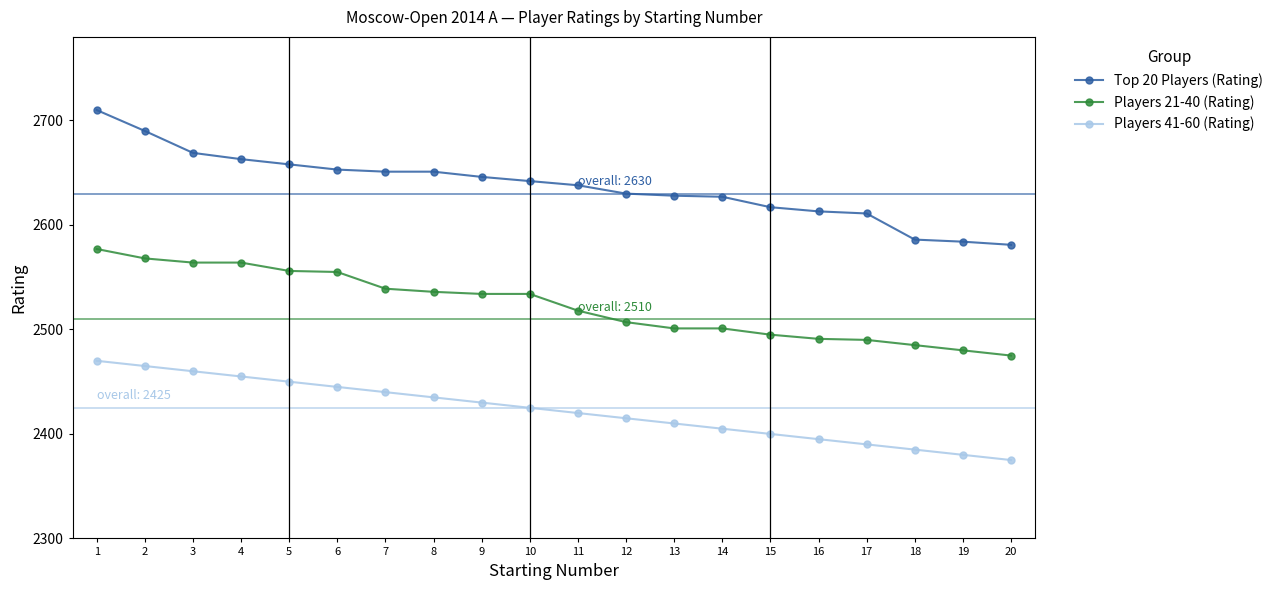

True or false: Top 20 Players (Rating) and Players 21-40 (Rating) intersect in this chart.

False